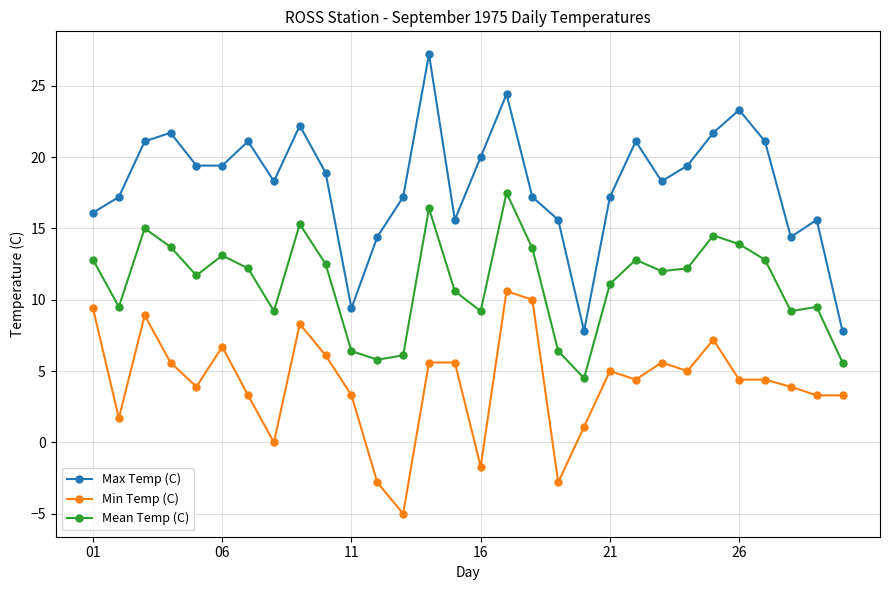

How many data points in Max Temp (C) are less than 18?

13